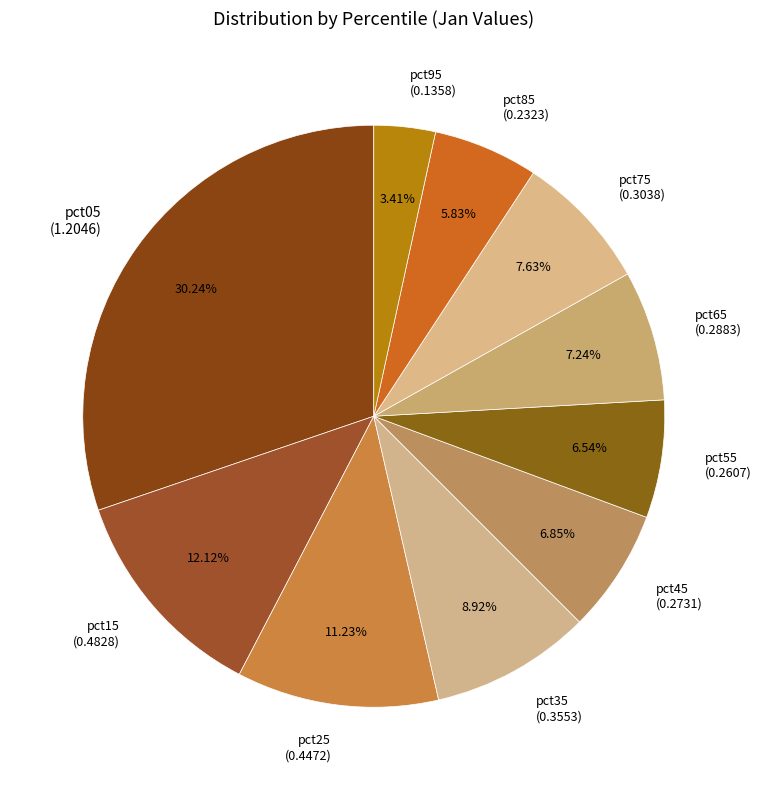

Which has a higher value, pct05 or pct85?

pct05